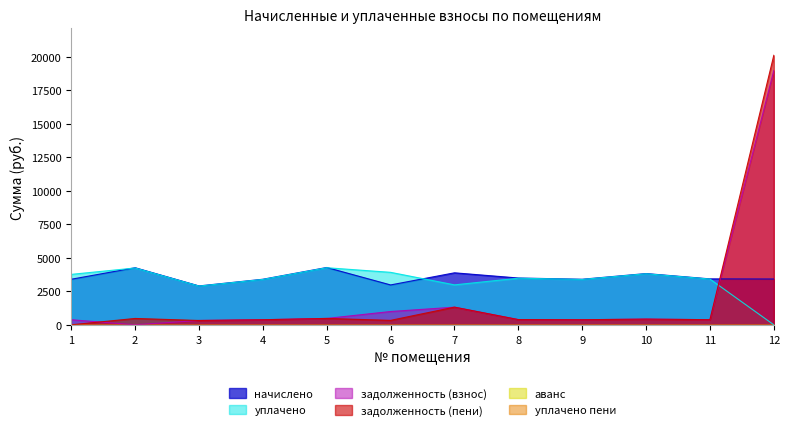

Reading right to left, what are all the values shown in this chart?

начислено: 3416.6	3425.8	3822.8	3398.1	3490.5	3878.3	2973.3	4275.4	3398.1	2899.4	4256.9	3398.1
уплачено: 0.0	3411.4	3806.7	3383.8	3475.7	2979.2	3914.2	4257.3	3383.8	2887.2	4238.9	3761.3
задолженность (взнос): 18967.3	380.6	424.8	377.6	387.8	1314.9	991.1	475.0	377.6	322.2	0.0	377.6
задолженность (пени): 20106.2	380.6	424.8	377.6	387.8	1317.3	330.4	475.0	377.6	322.2	473.0	0.0